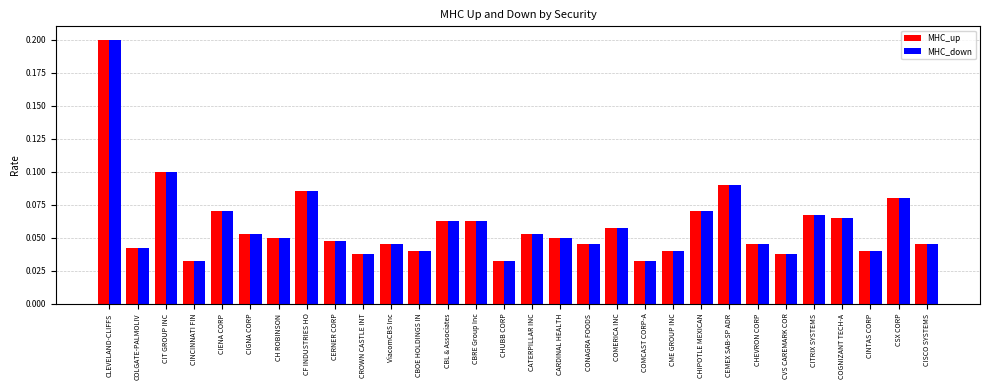

How many bars are there in each group?

2